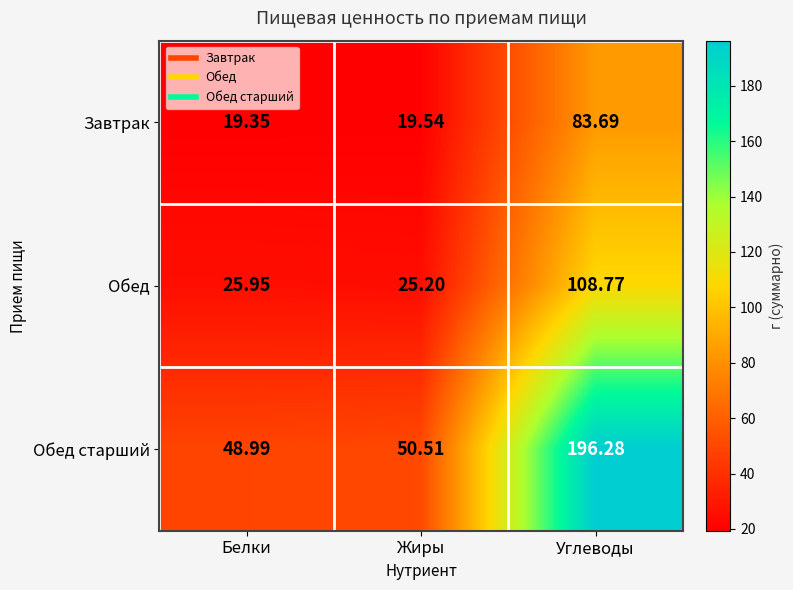

At which category is the sum across all series the highest?

Углеводы